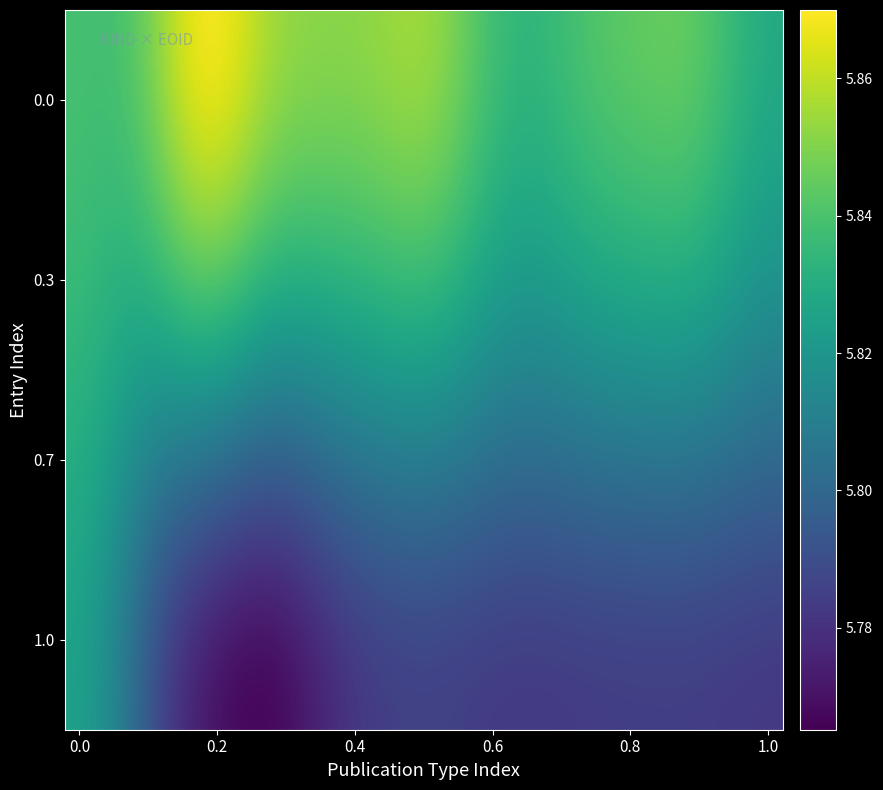

What is the smallest value displayed?

5.8